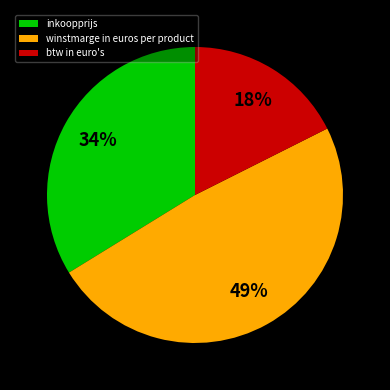

Which slice is the largest?

winstmarge in euros per product